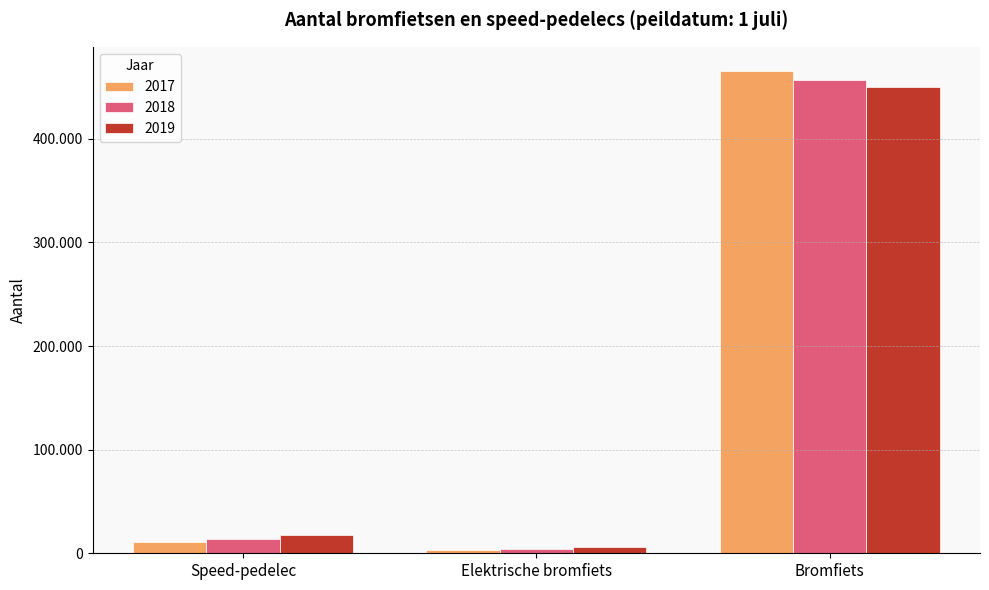

What are all the series names shown in the legend?

2017, 2018, 2019